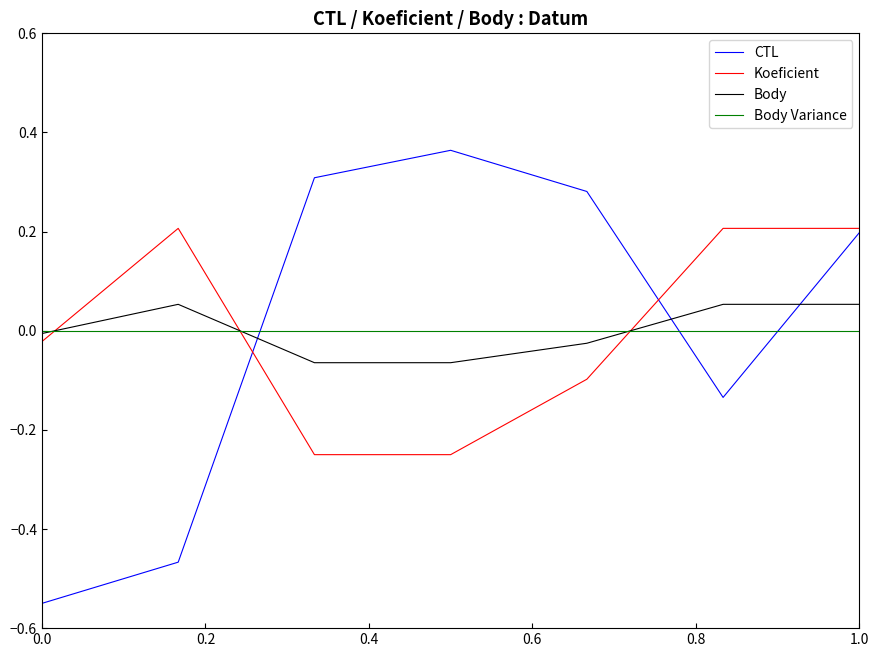

List the series in order of their peak value, highest first.

CTL, Koeficient, Body, Body Variance